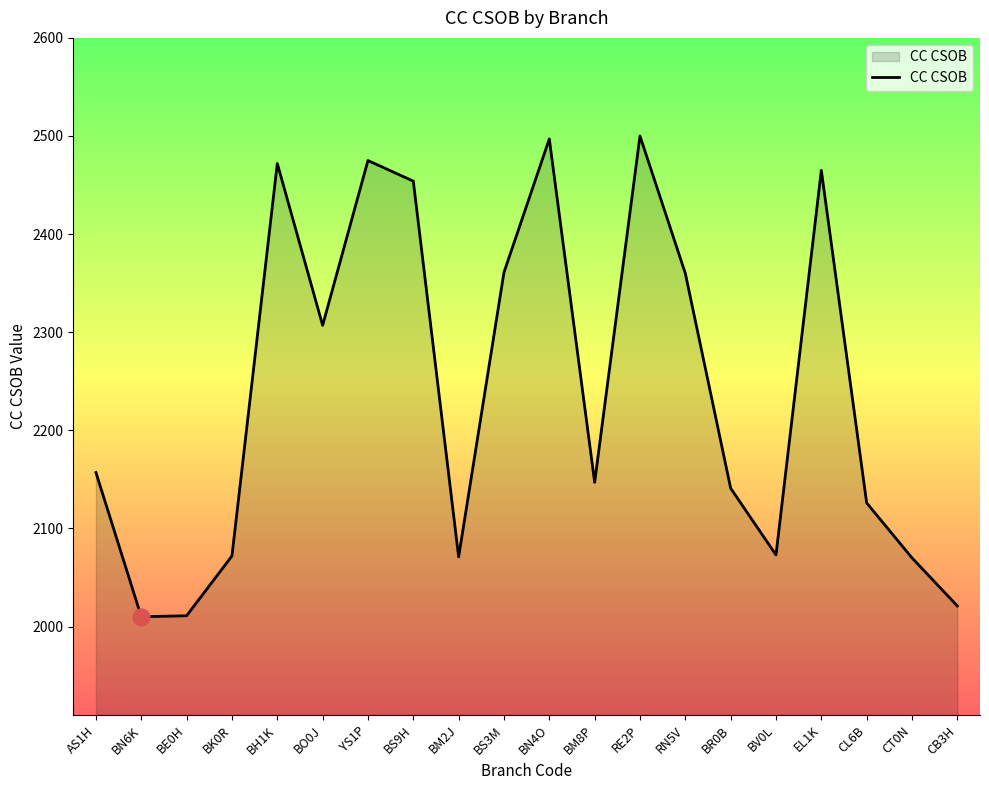

Between RN5V and BS9H, which is larger?

BS9H